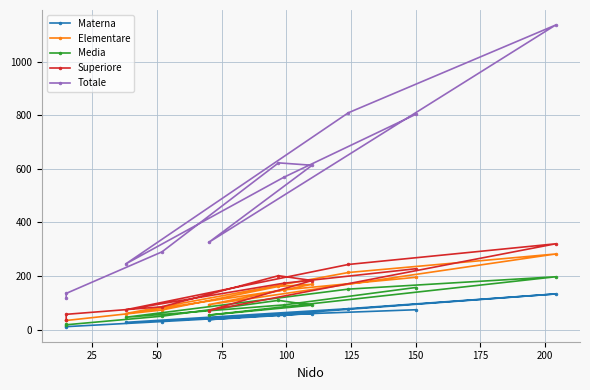

What is the label of the 4th point from the left?

75